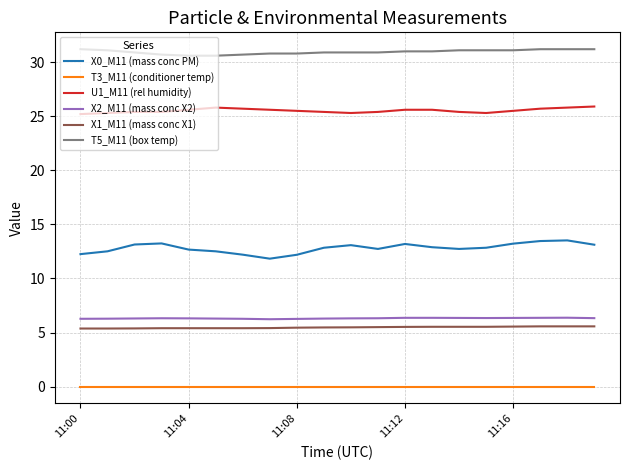

True or false: X2_M11 (mass conc X2) and T5_M11 (box temp) intersect in this chart.

False